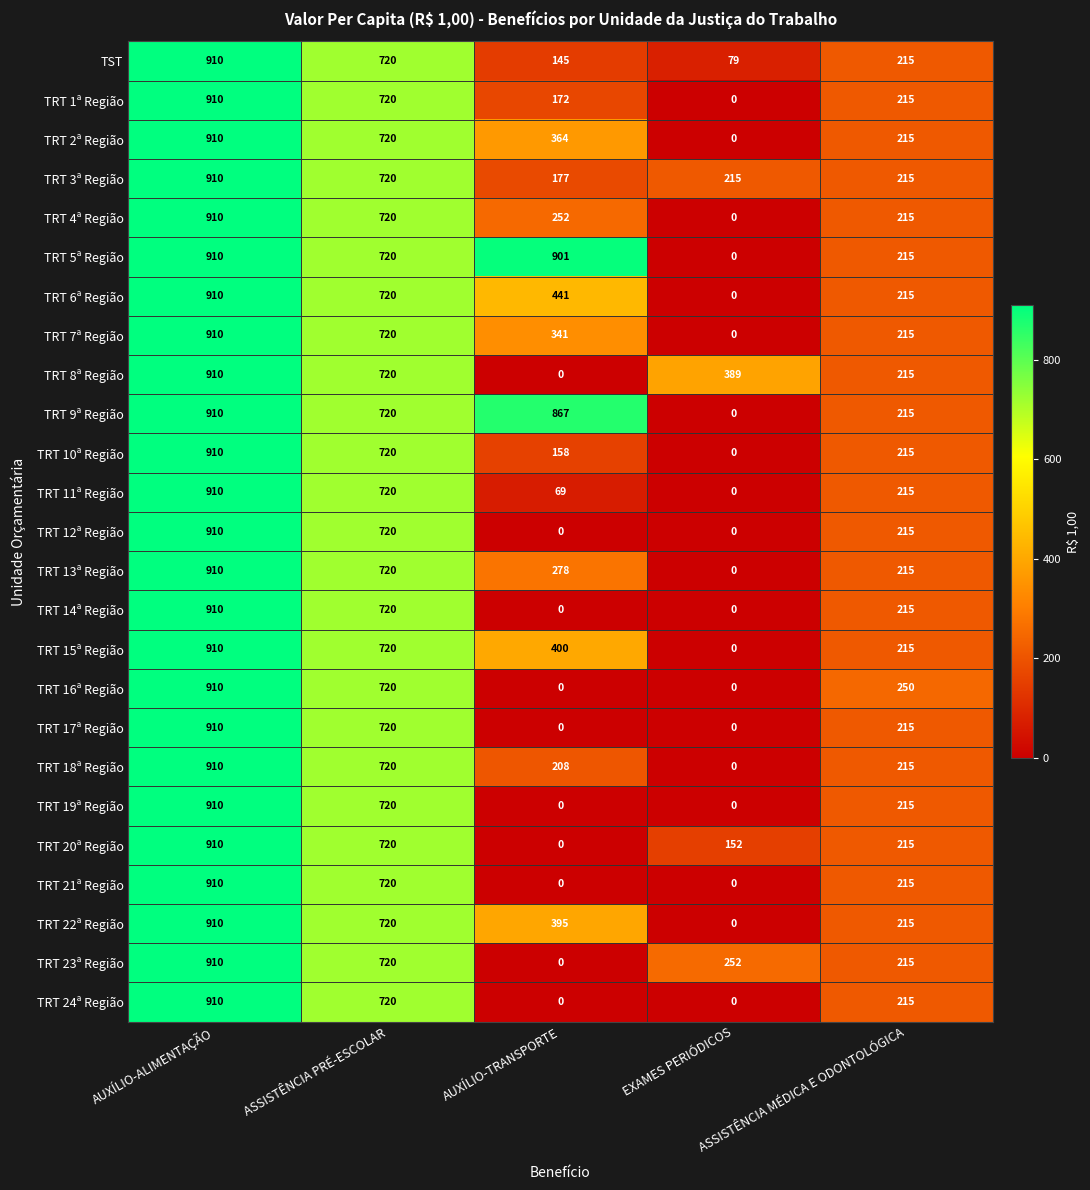

Between EXAMES PERIÓDICOS and ASSISTÊNCIA MÉDICA E ODONTOLÓGICA, which series saw the biggest shift?

TRT 16ª Região